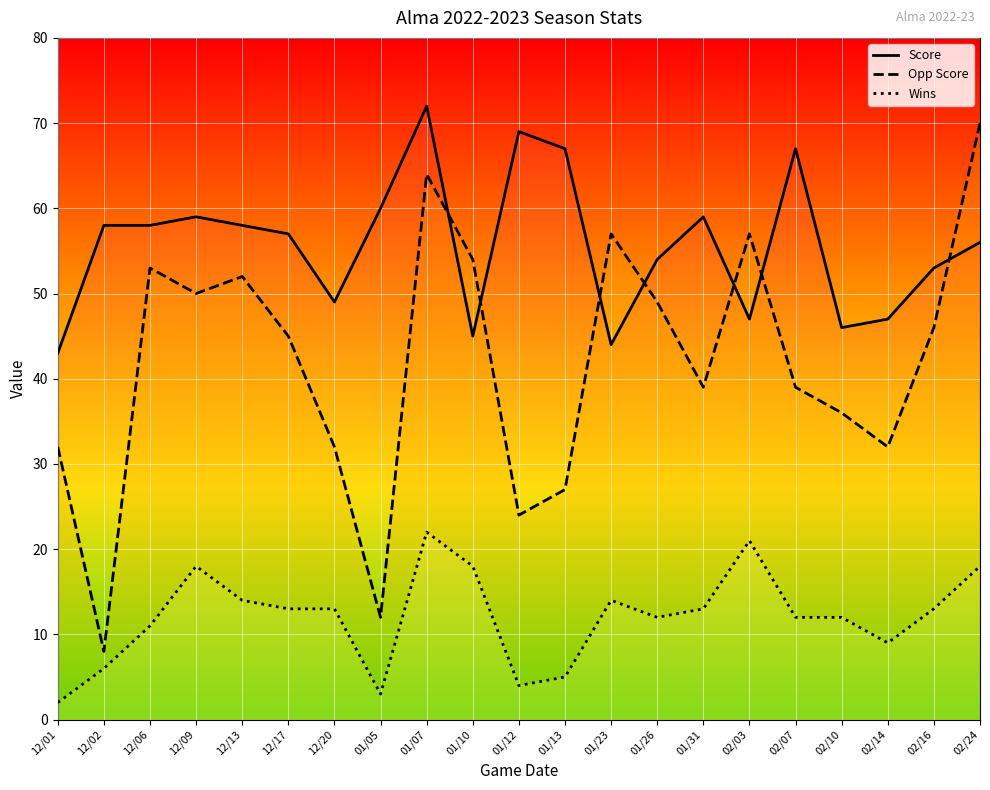

Which category has the lowest value across all series?

12/01